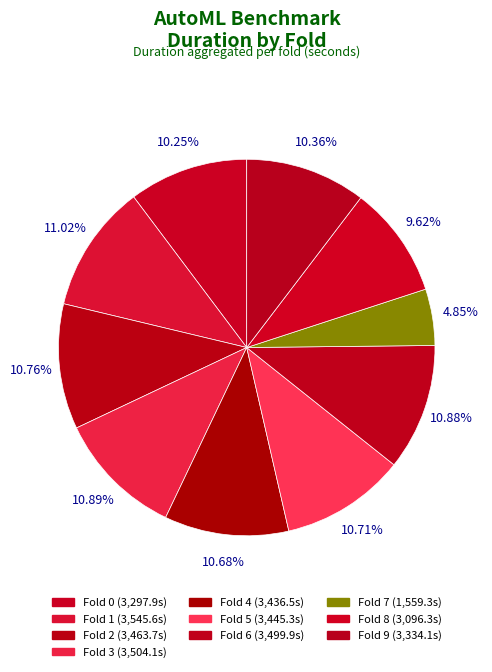

Does fold_1 account for over 50% of the chart?

No